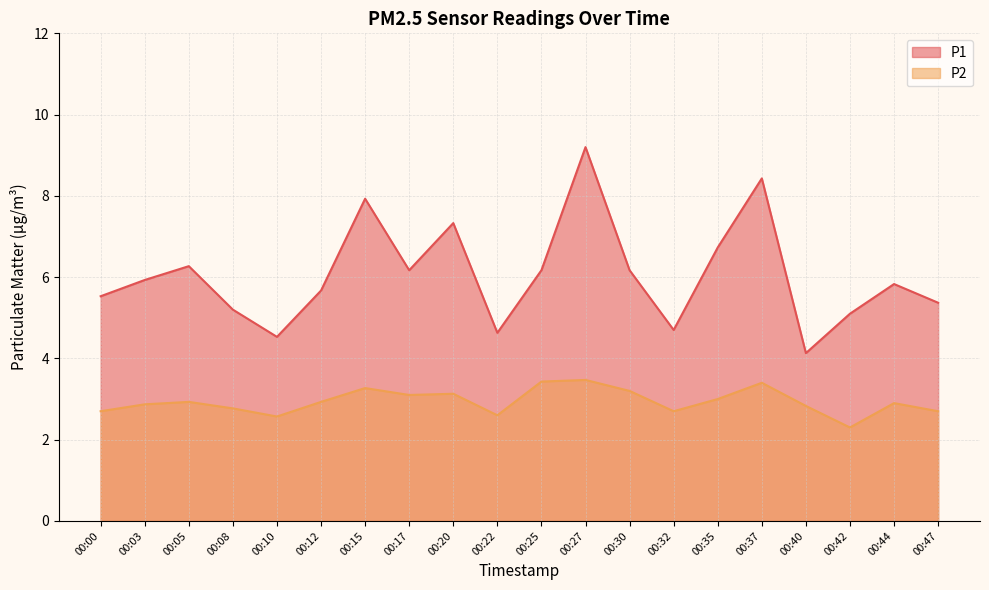

What is the value of the P2 point at the 13th from the left?

3.2